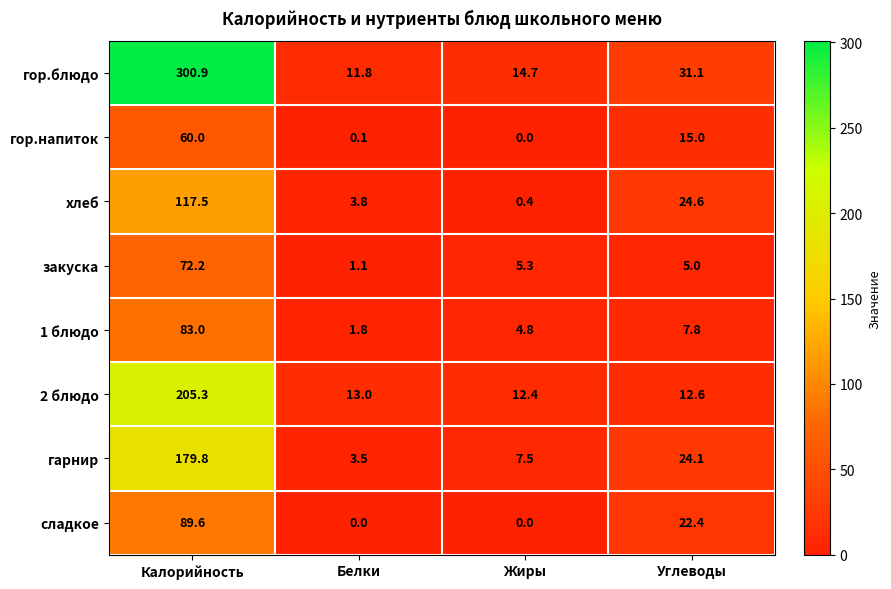

What is the total value across all series at Жиры?

45.1